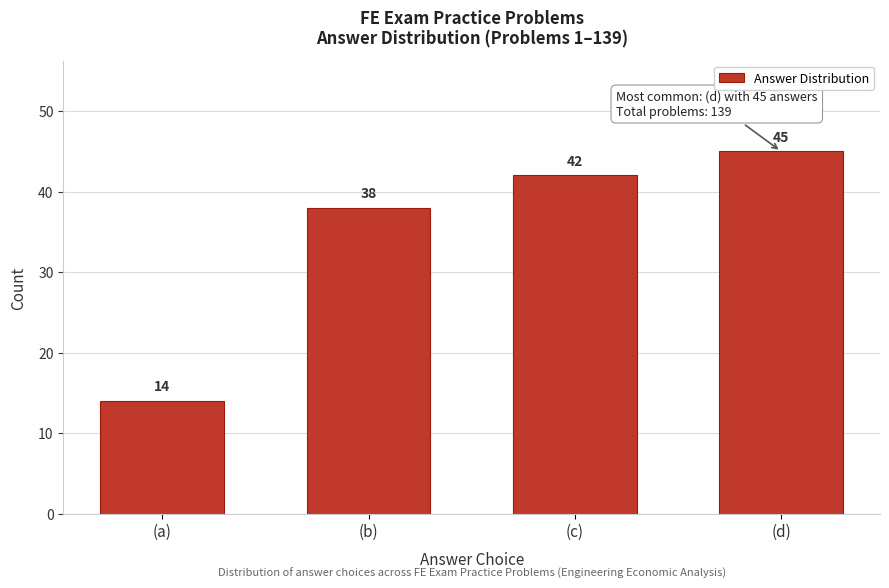

Reading left to right, extract all data points from this chart.

(a)=14	(b)=38	(c)=42	(d)=45